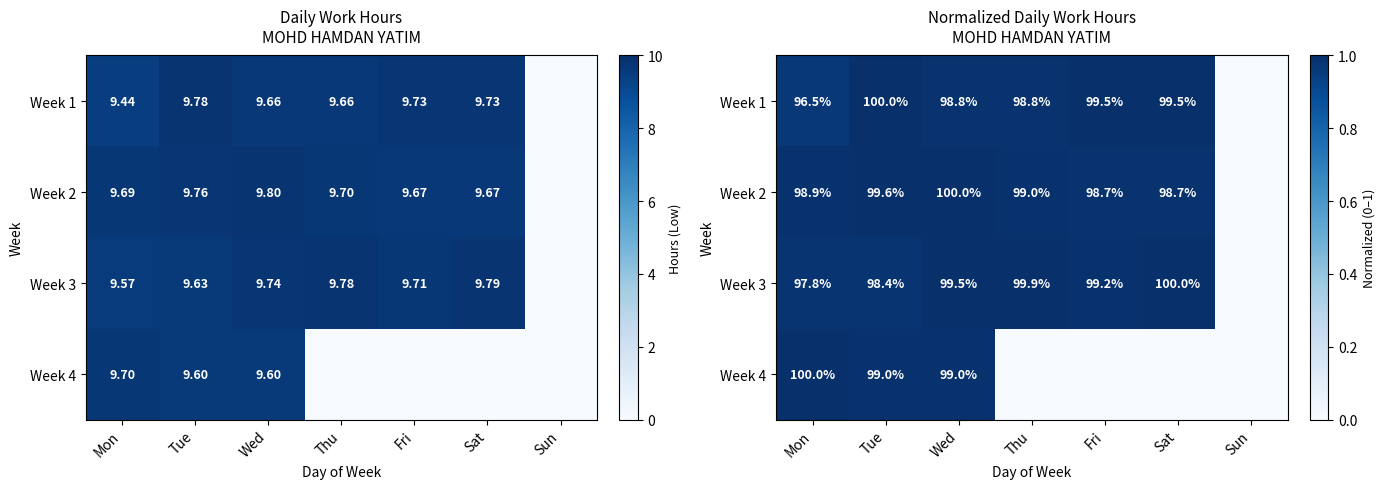

What is the sum of all Week 2 values?

5.9